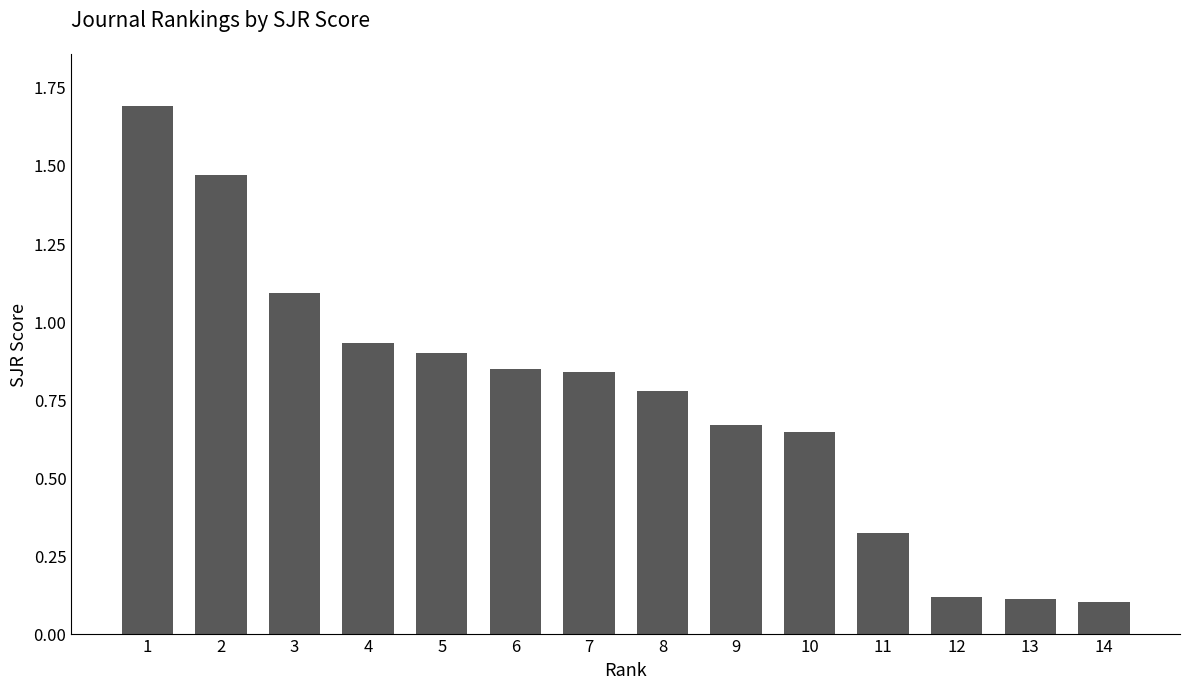

How many bars are there in total?

14